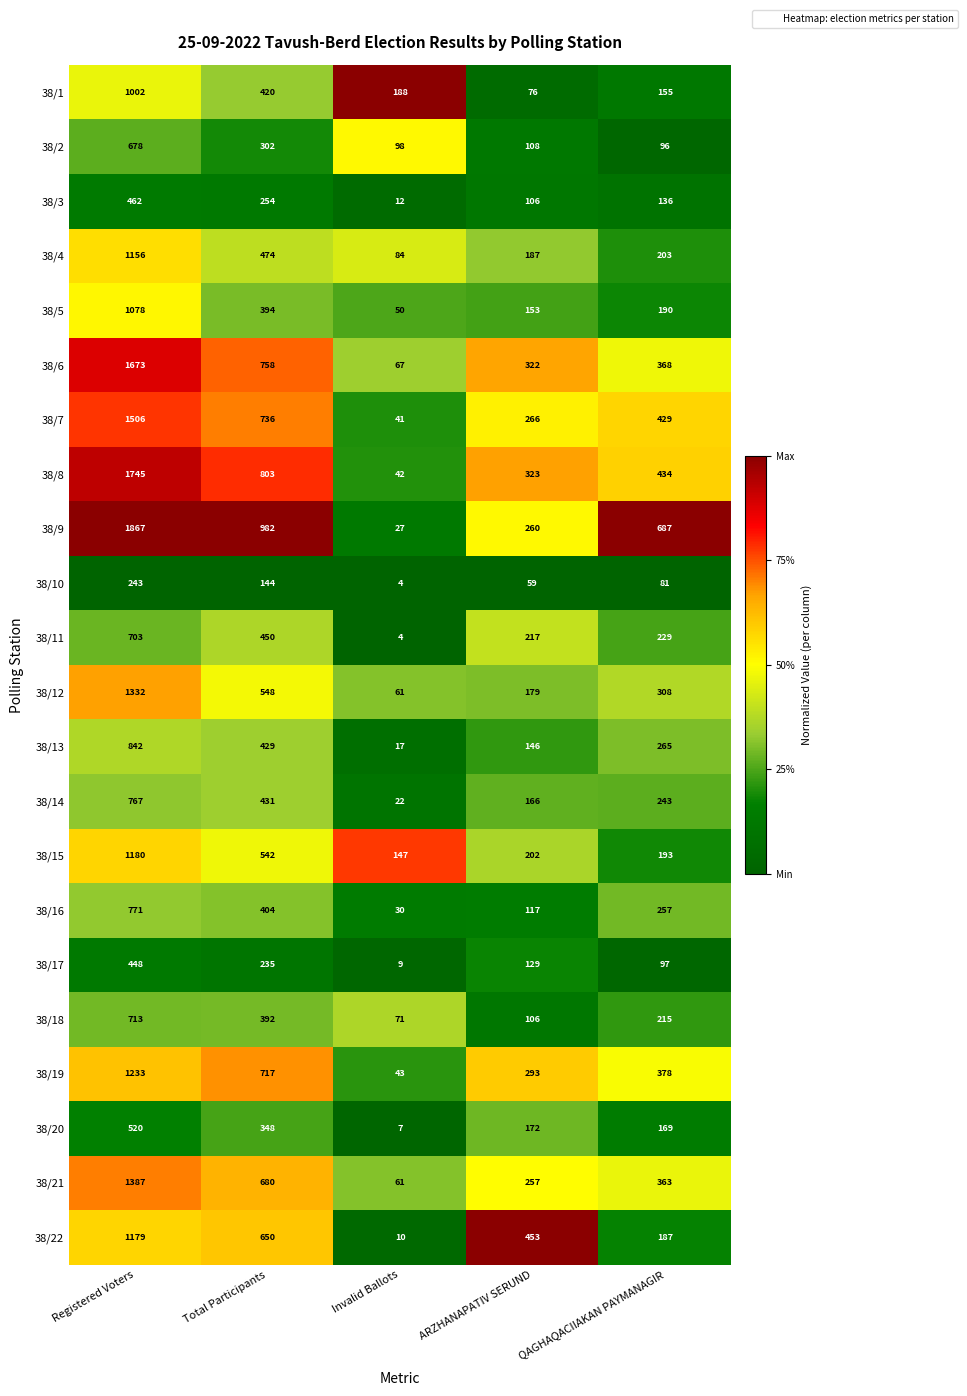

List the labels in order of 38/12 value, largest first.

Registered Voters, Total Participants, QAGHAQACIIAKAN PAYMANAGIR, ARZHANAPATIV SERUND, Invalid Ballots